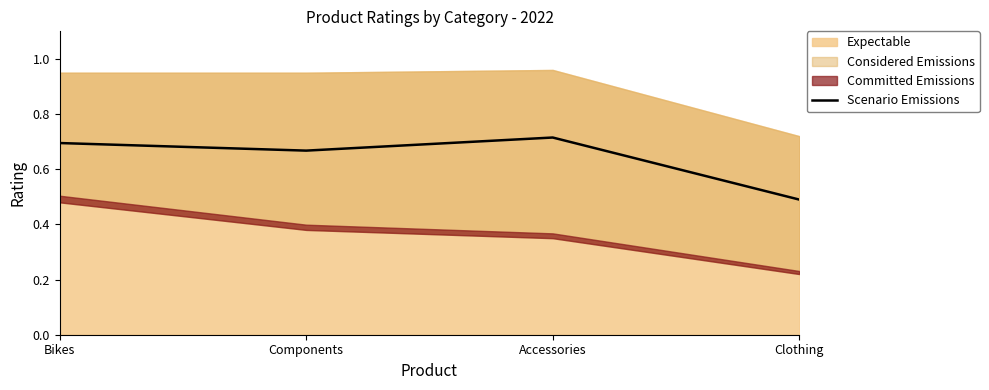

Where is the first local maximum?

Accessories